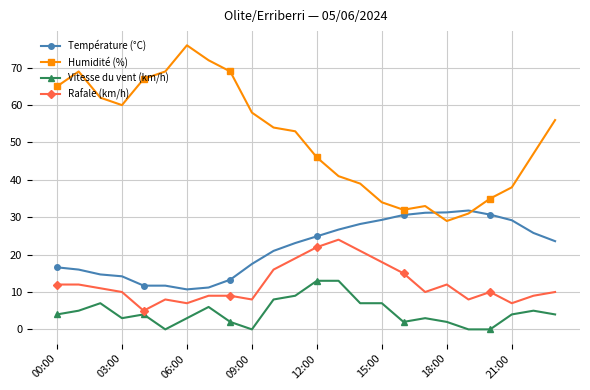

At how many categories does at least one series exceed 55?

11